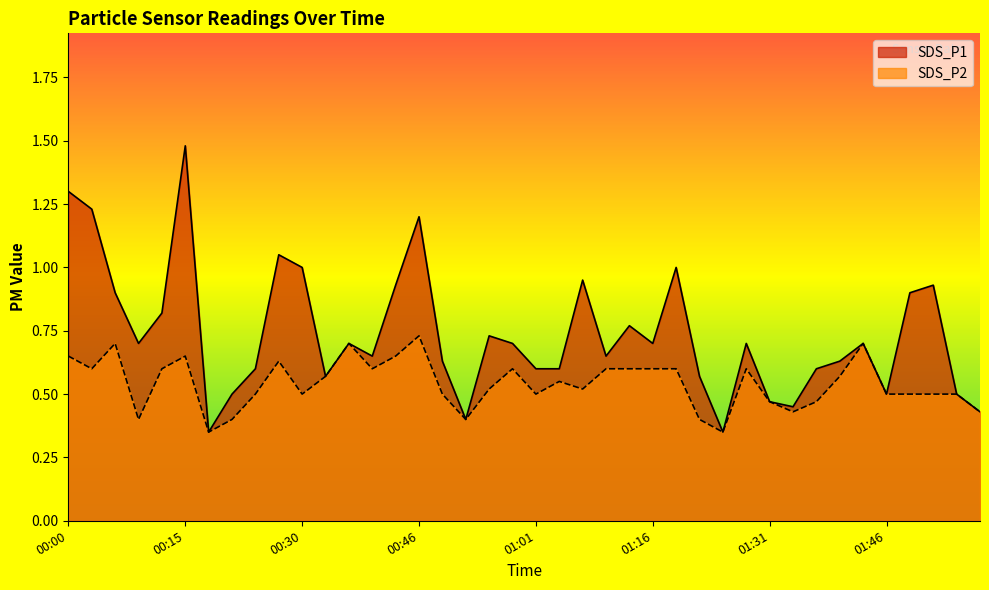

True or false: SDS_P1 has a value of 1.8 at 00:03.

False